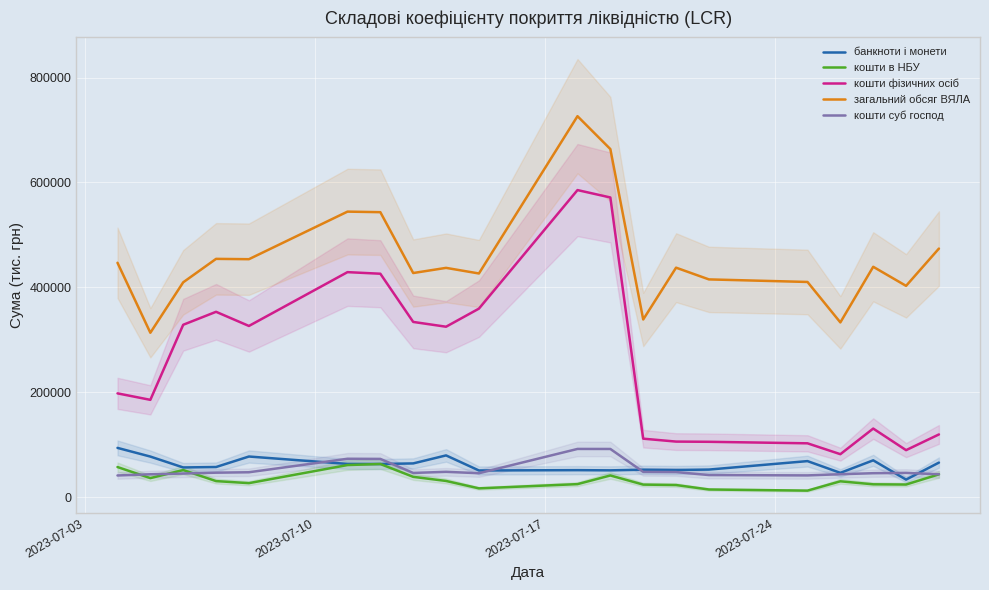

What is the maximum value for загальний обсяг ВЯЛА?

726315.1